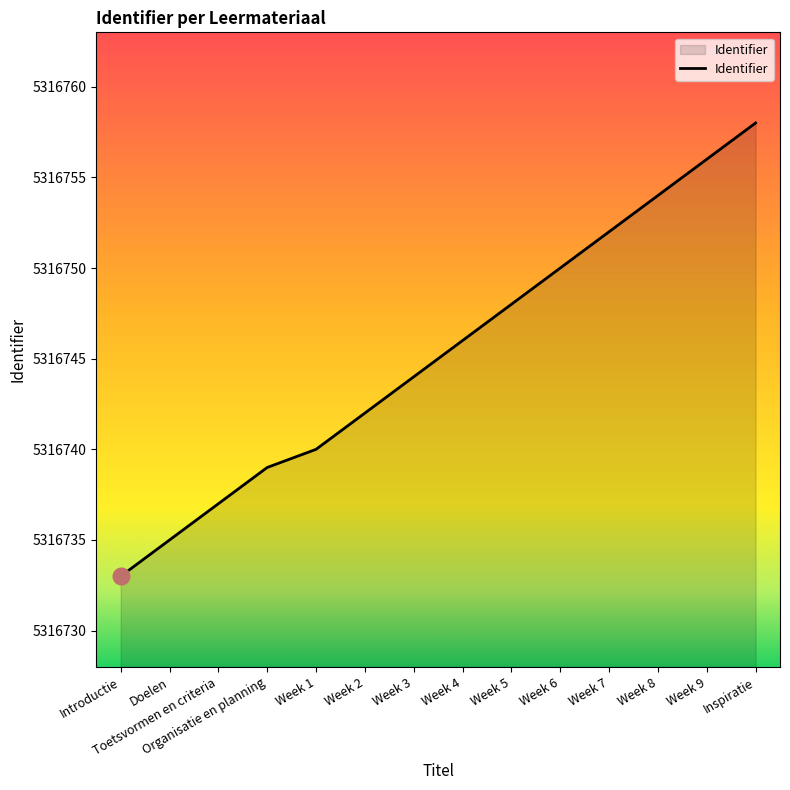

What value does the data have at Doelen, to the nearest 10?

5316740